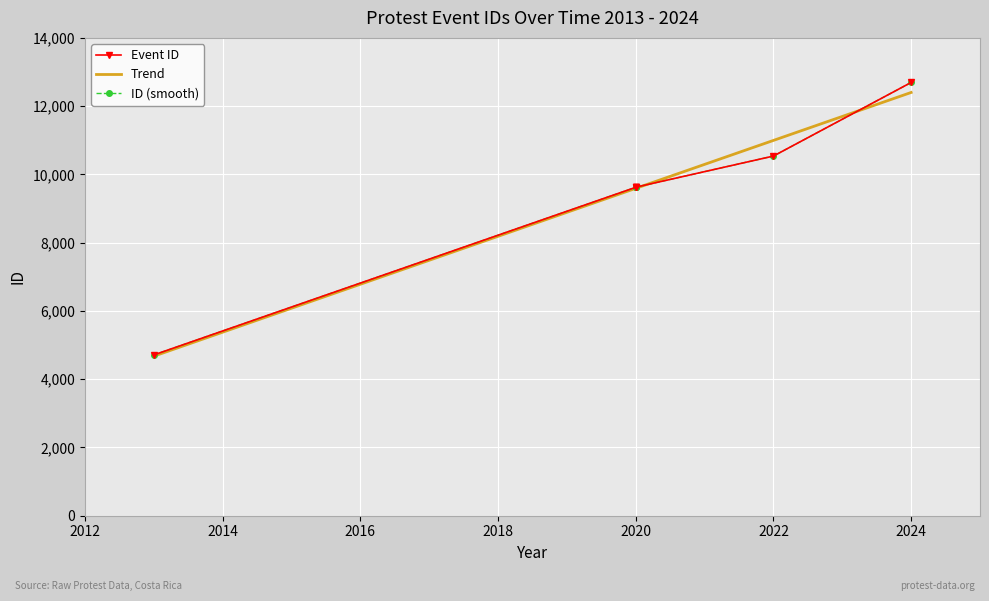

At which category does the chart reach its minimum across all series?

2013-08-14